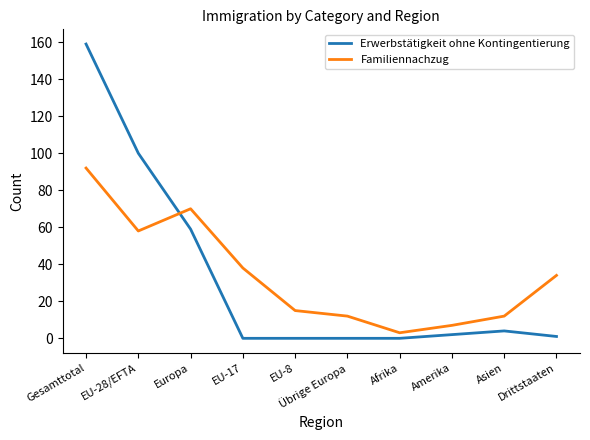

What is the highest value of the Erwerbstätigkeit ohne Kontingentierung series?

159